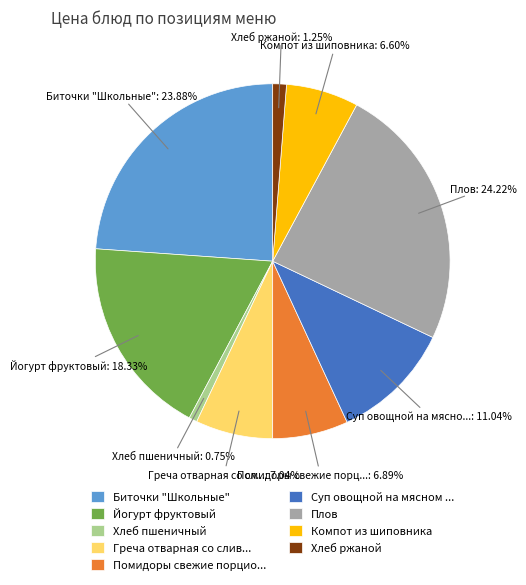

The Компот из шиповника slice represents 7% of the pie. True or false?

True